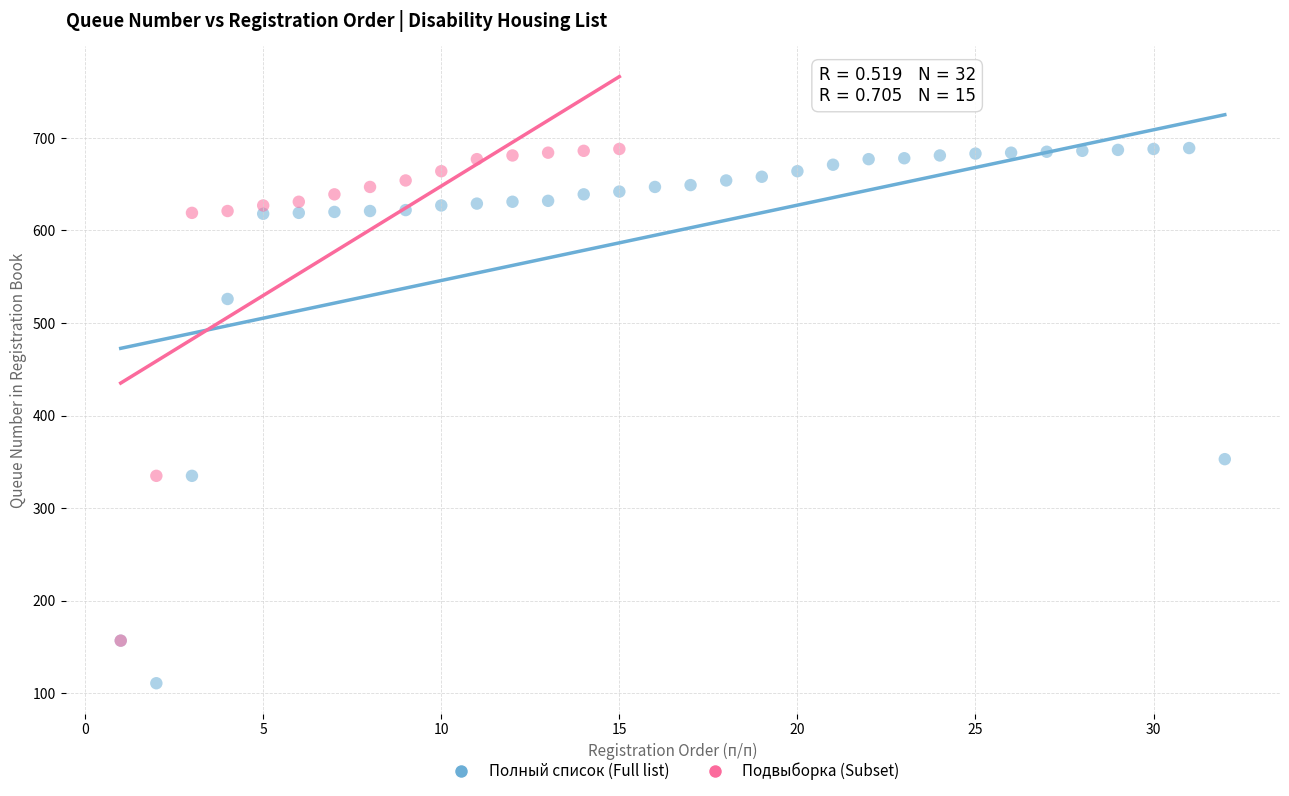

Which series reaches the minimum Y coordinate?

Полный список (Full list)